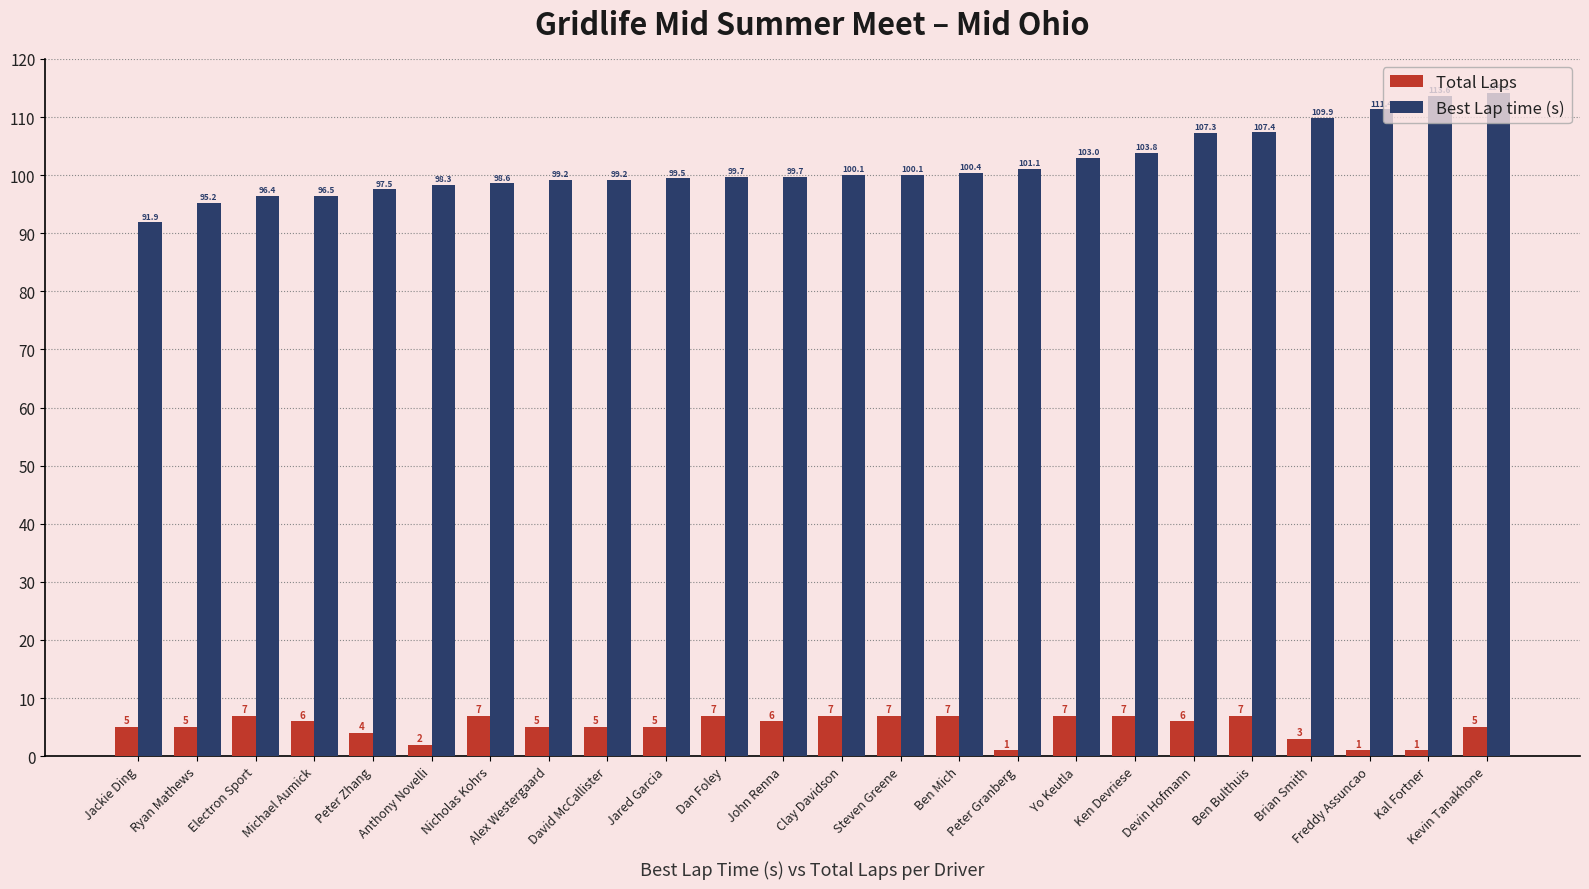

Reading left to right, extract all data points from this chart.

Total Laps: Jackie Ding=5.0	Ryan Mathews=5.0	Electron Sport=7.0	Michael Aumick=6.0	Peter Zhang=4.0	Anthony Novelli=2.0	Nicholas Kohrs=7.0	Alex Westergaard=5.0	David McCallister=5.0	Jared Garcia=5.0	Dan Foley=7.0	John Renna=6.0	Clay Davidson=7.0	Steven Greene=7.0	Ben Mich=7.0	Peter Granberg=1.0	Yo Keutla=7.0	Ken Devriese=7.0	Devin Hofmann=6.0	Ben Bulthuis=7.0	Brian Smith=3.0	Freddy Assuncao=1.0	Kal Fortner=1.0	Kevin Tanakhone=5.0
Best Lap time (s): Jackie Ding=91.9	Ryan Mathews=95.2	Electron Sport=96.4	Michael Aumick=96.5	Peter Zhang=97.5	Anthony Novelli=98.3	Nicholas Kohrs=98.6	Alex Westergaard=99.2	David McCallister=99.2	Jared Garcia=99.5	Dan Foley=99.7	John Renna=99.7	Clay Davidson=100.1	Steven Greene=100.1	Ben Mich=100.4	Peter Granberg=101.1	Yo Keutla=103.0	Ken Devriese=103.8	Devin Hofmann=107.3	Ben Bulthuis=107.4	Brian Smith=109.9	Freddy Assuncao=111.4	Kal Fortner=113.6	Kevin Tanakhone=114.2